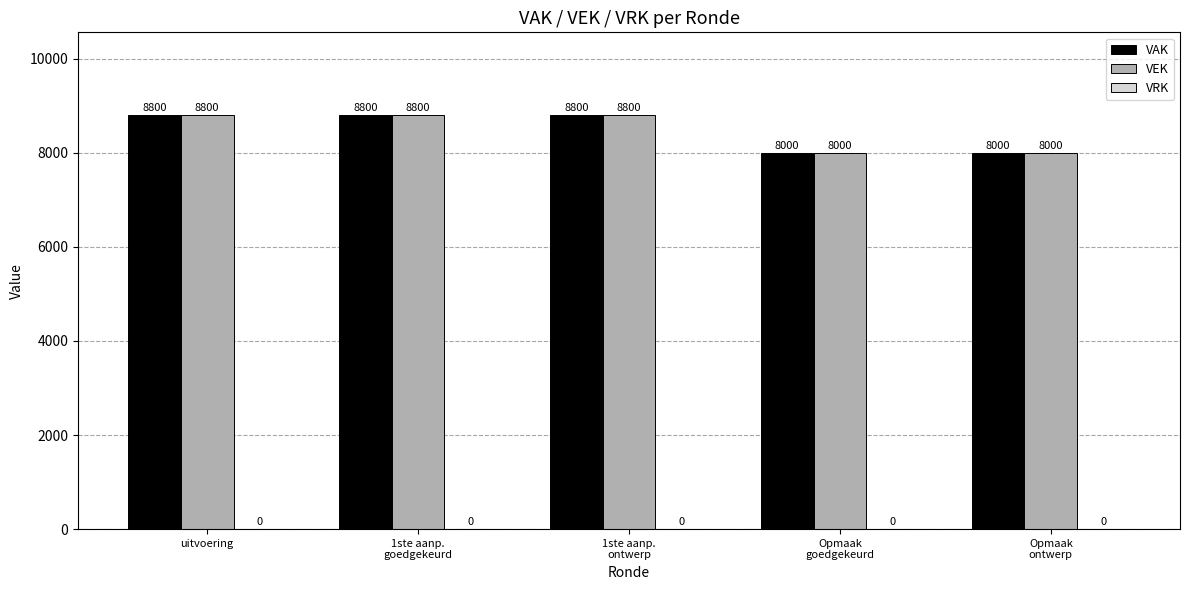

The value of VEK at uitvoering is 8800. True or false?

True